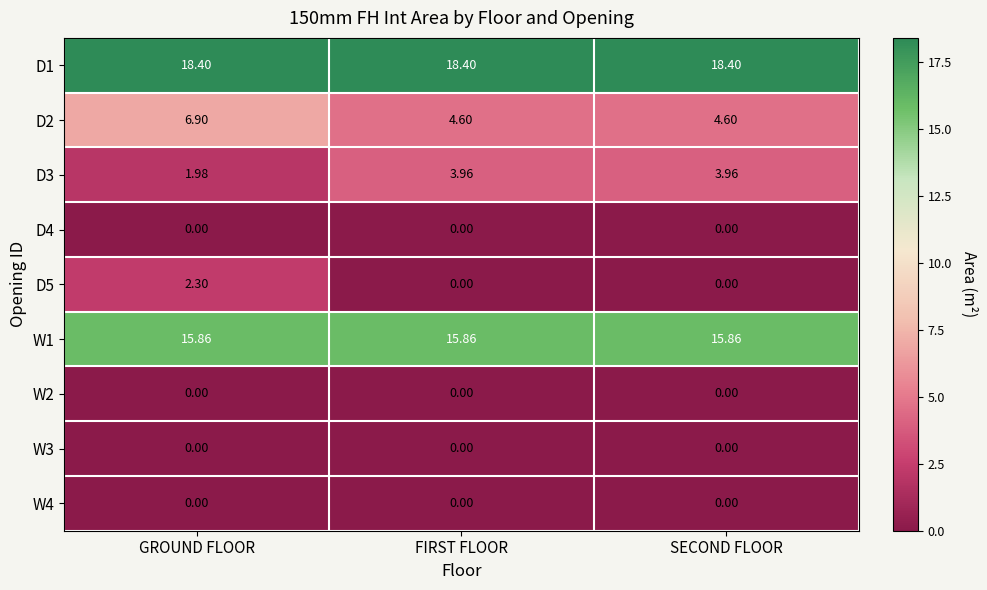

At which category is the sum across all series the highest?

GROUND FLOOR